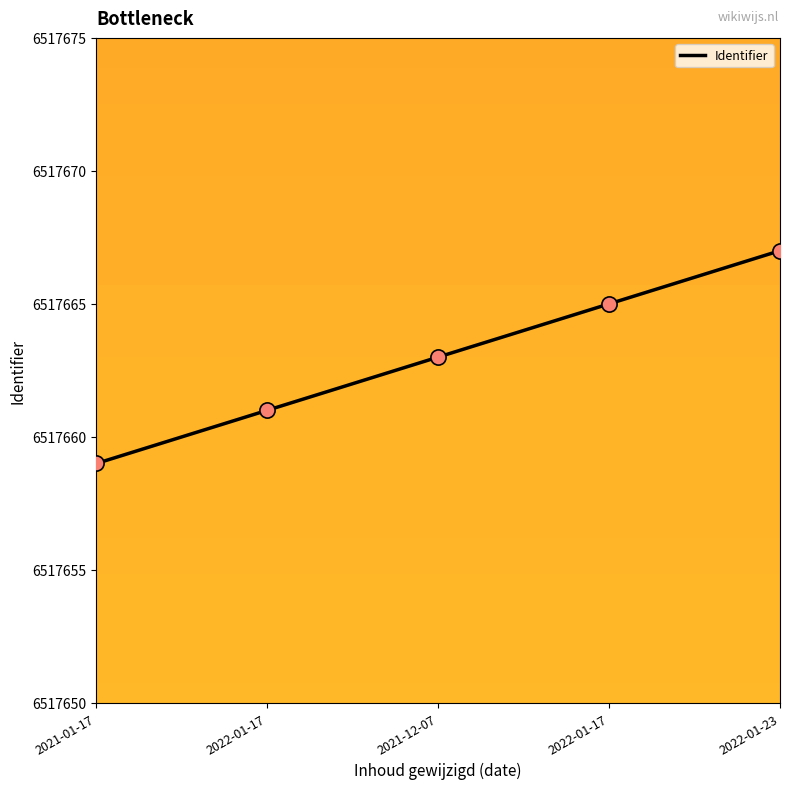

Between 2022-01-17 and 2021-12-07, which is larger?

2021-12-07